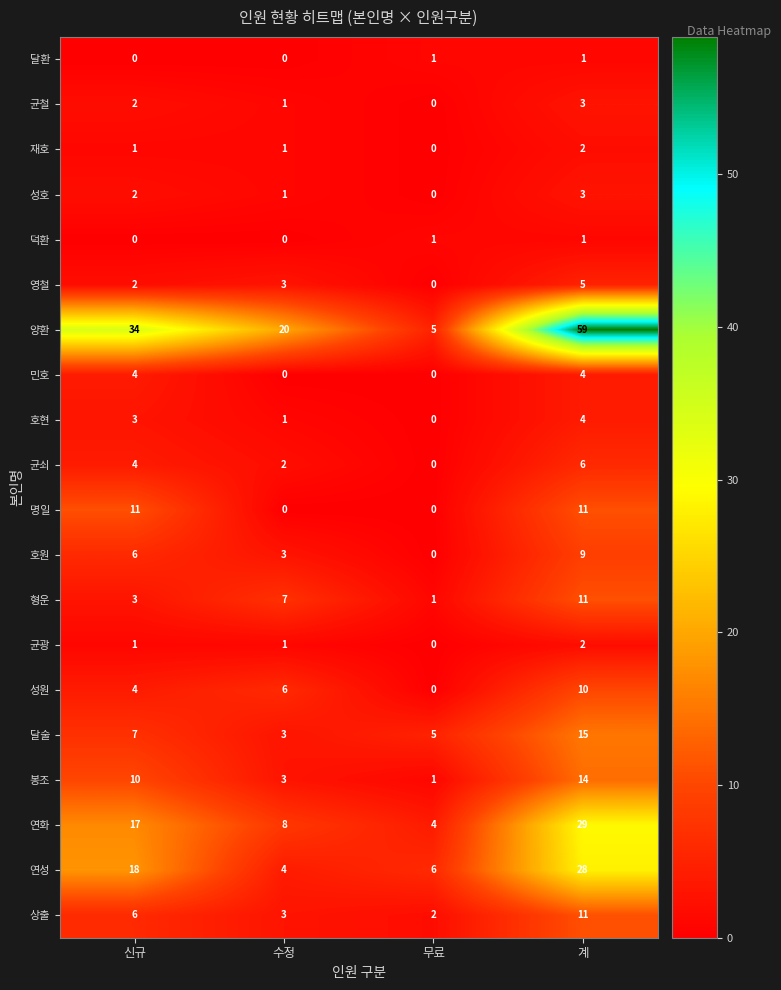

What value does the 영철 series have at 수정?

3